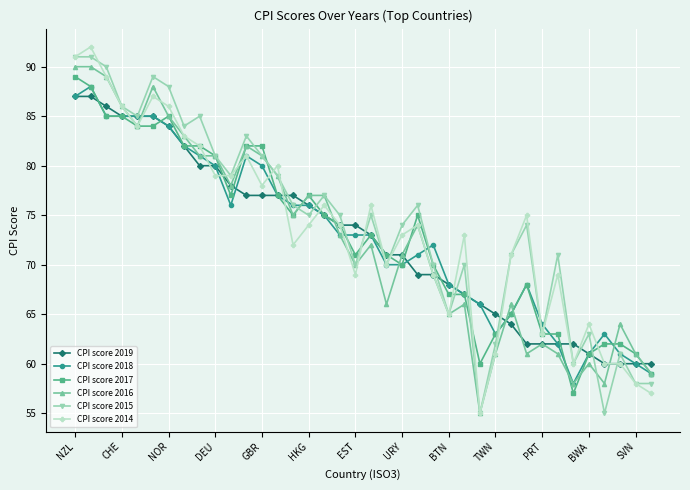

What is the maximum value shown in the chart?

92